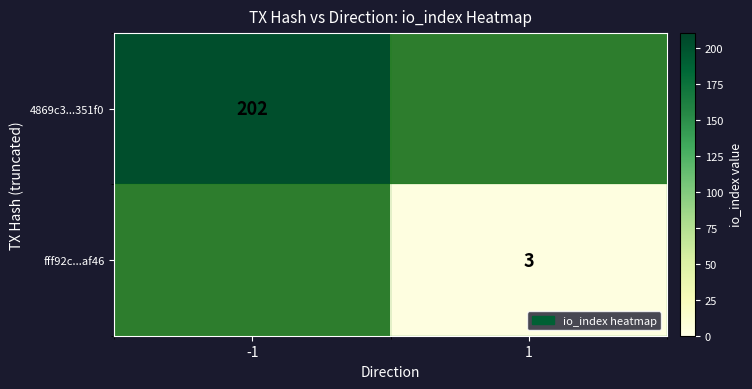

The value of fff92c...af46 at 1 is 3. True or false?

True